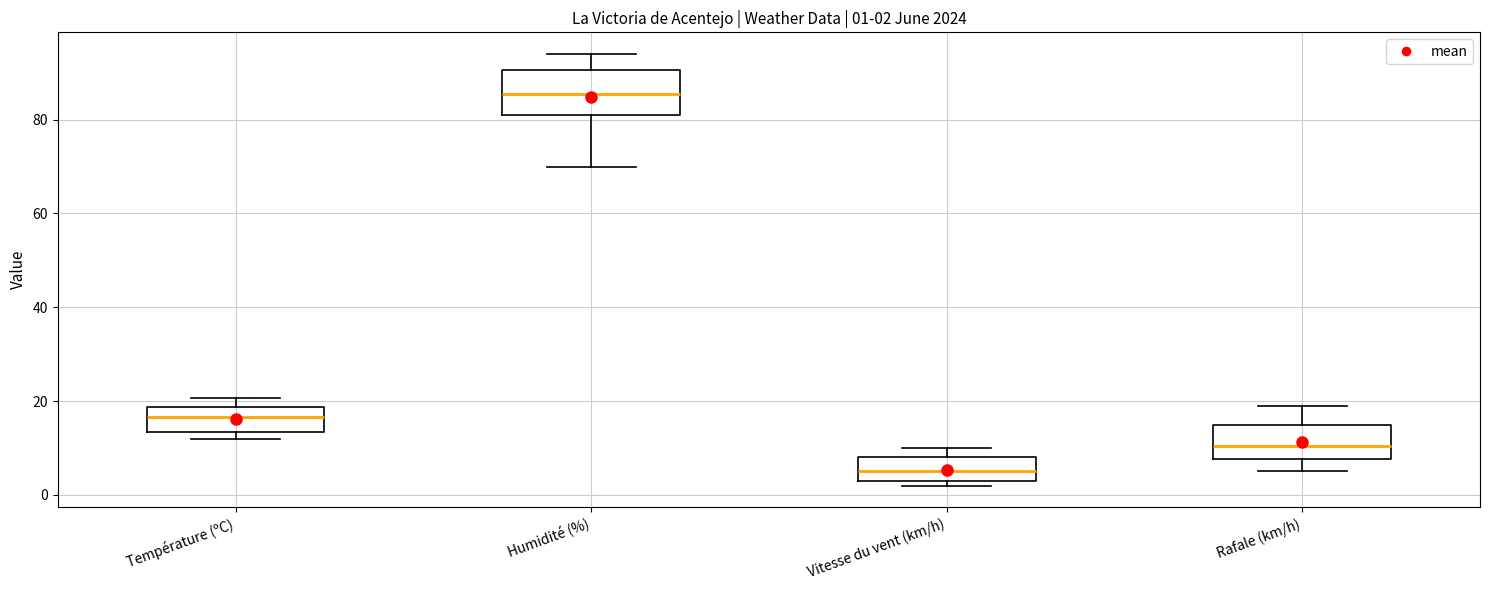

Which box has the highest median line?

Humidité (%)